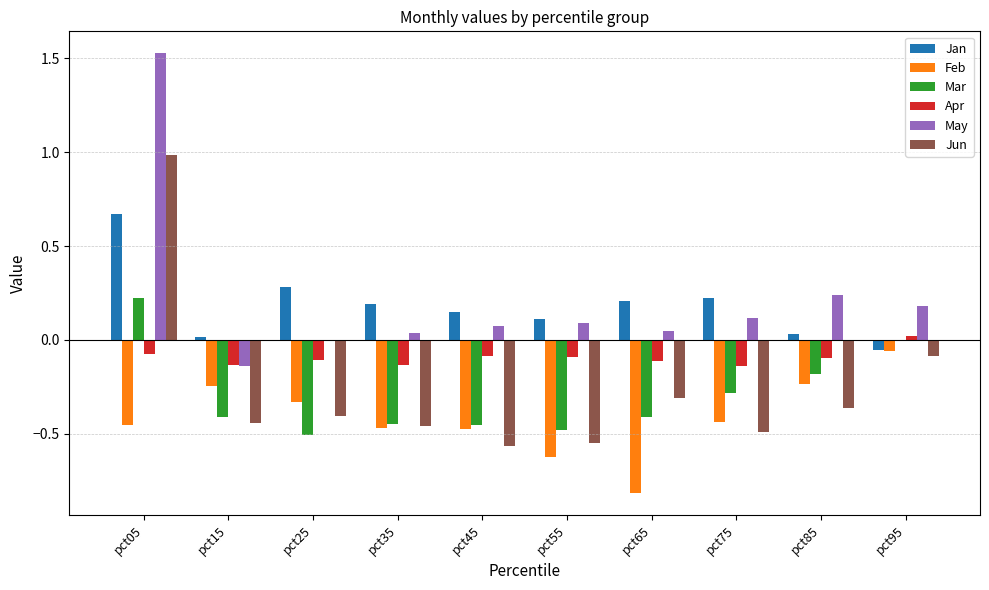

What is the sum of all May values?

2.2